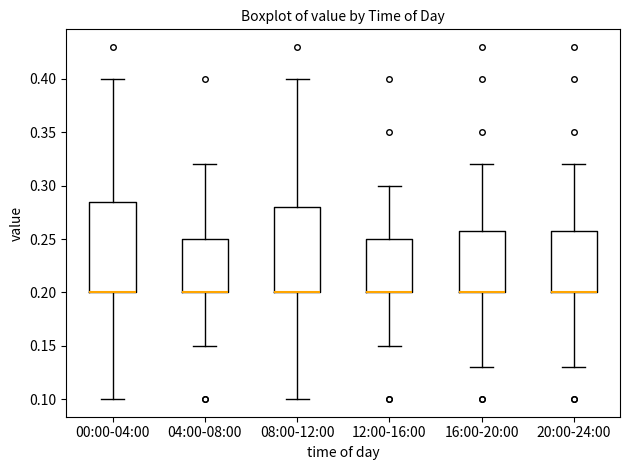

Reading left to right, transcribe this box plot: for each box, give where its median line is, the range the box spans, and where its two whiskers end, as read against the y-axis. The values are not printed on the chart, so give them approximately, as read against the axis.

00:00-04:00: median 0.200 (drawn on the box's lower edge), box 0.200 to 0.285, whiskers 0.100 to 0.400
04:00-08:00: median 0.200 (drawn on the box's lower edge), box 0.200 to 0.250, whiskers 0.150 to 0.320
08:00-12:00: median 0.200 (drawn on the box's lower edge), box 0.200 to 0.280, whiskers 0.100 to 0.400
12:00-16:00: median 0.200 (drawn on the box's lower edge), box 0.200 to 0.250, whiskers 0.150 to 0.300
16:00-20:00: median 0.200 (drawn on the box's lower edge), box 0.200 to 0.260, whiskers 0.130 to 0.320
20:00-24:00: median 0.200 (drawn on the box's lower edge), box 0.200 to 0.260, whiskers 0.130 to 0.320